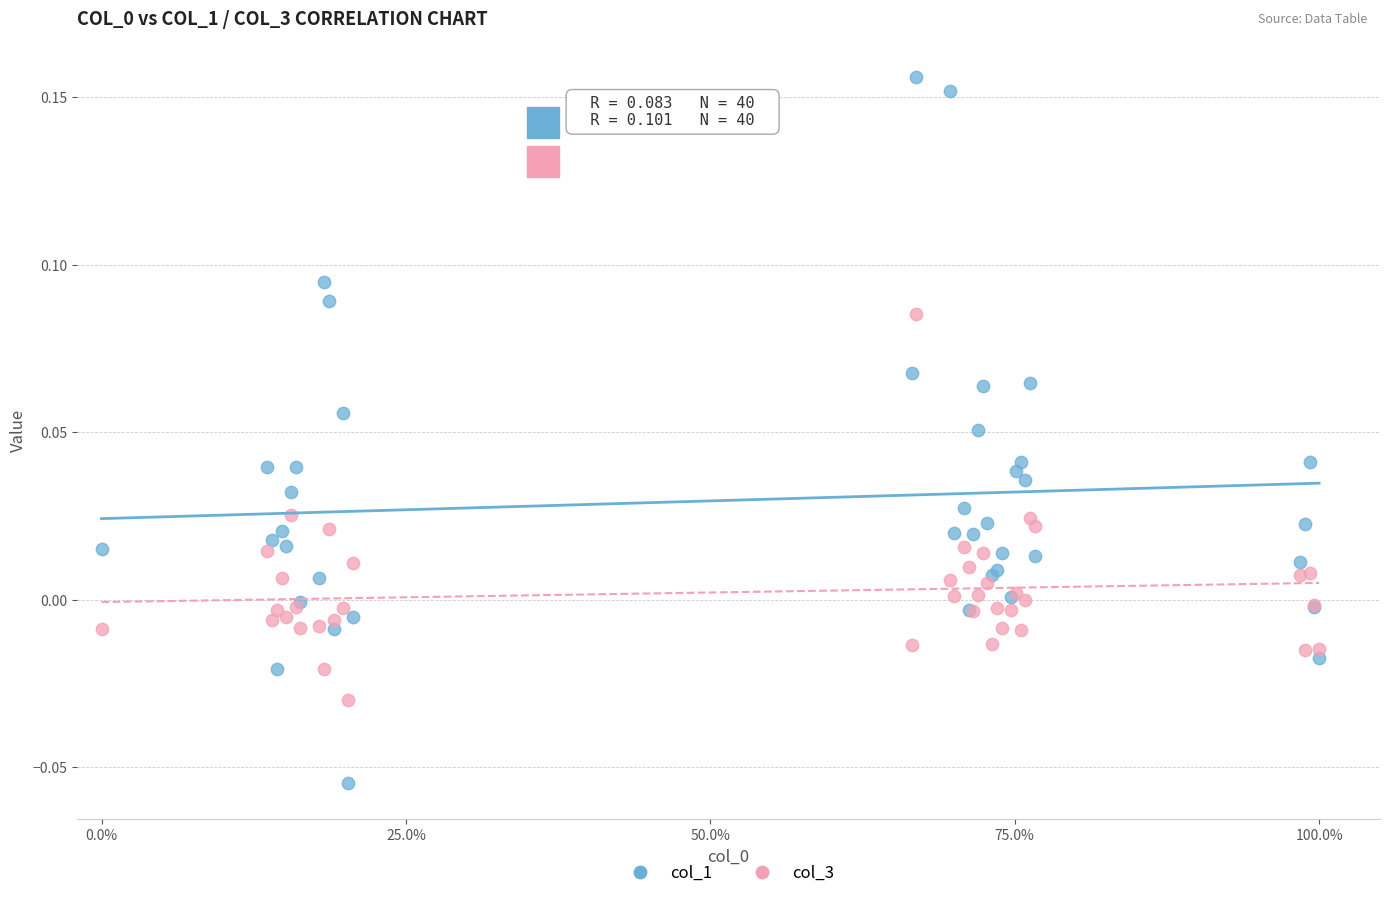

Which series contains the highest Y value?

col_1